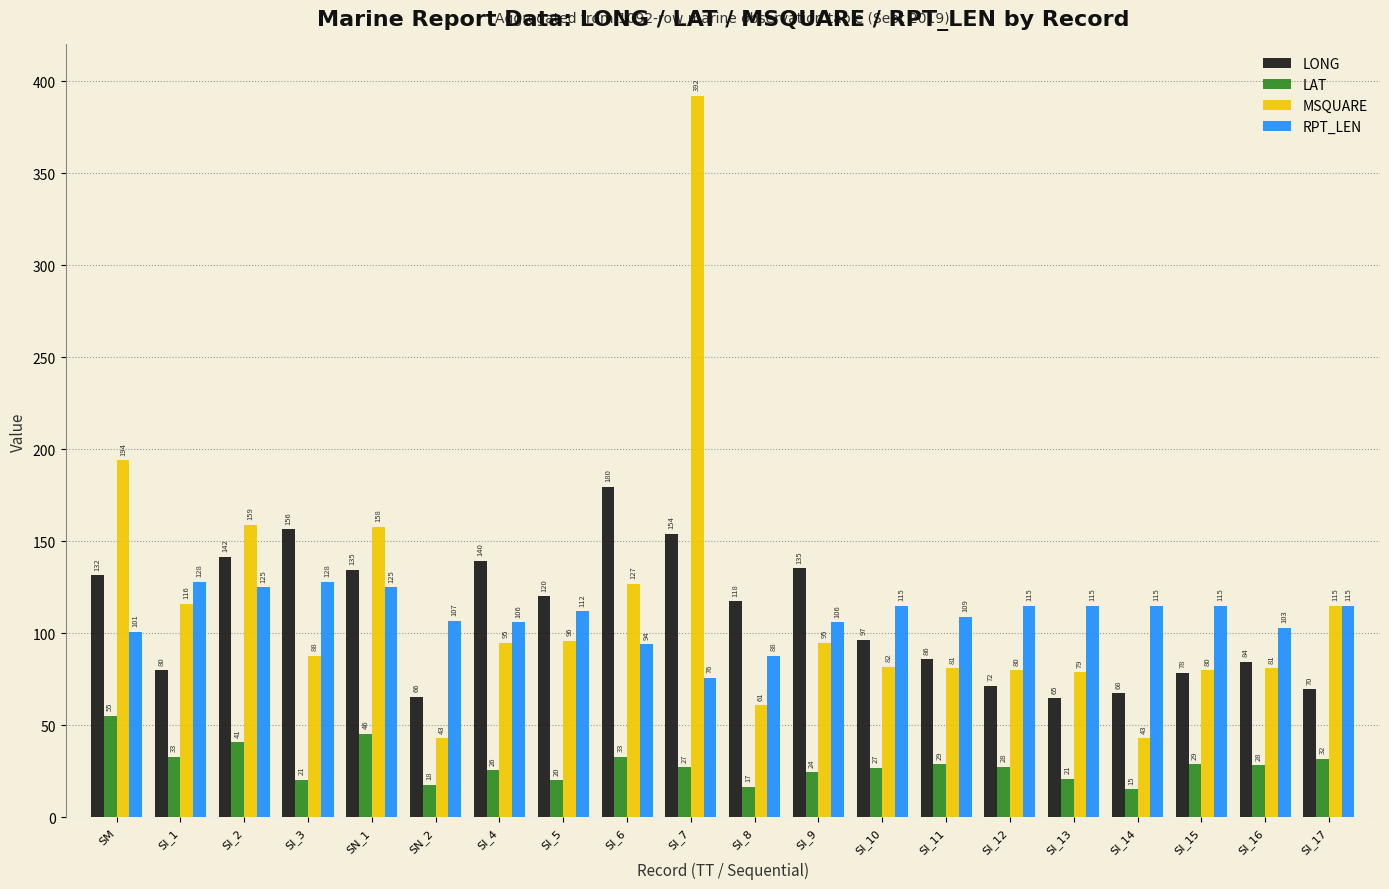

Is the value of MSQUARE at SM greater than the value of RPT_LEN at SI_12?

Yes